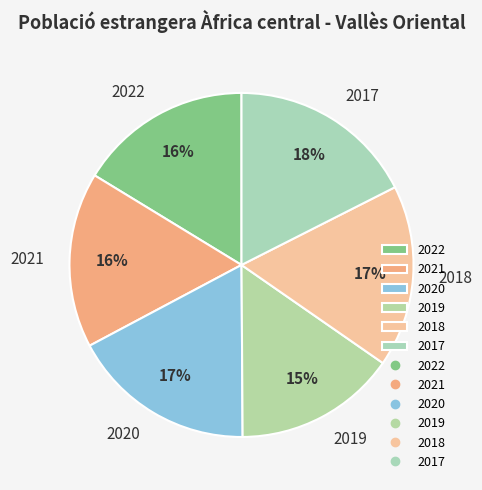

How many slices are in this pie chart?

6